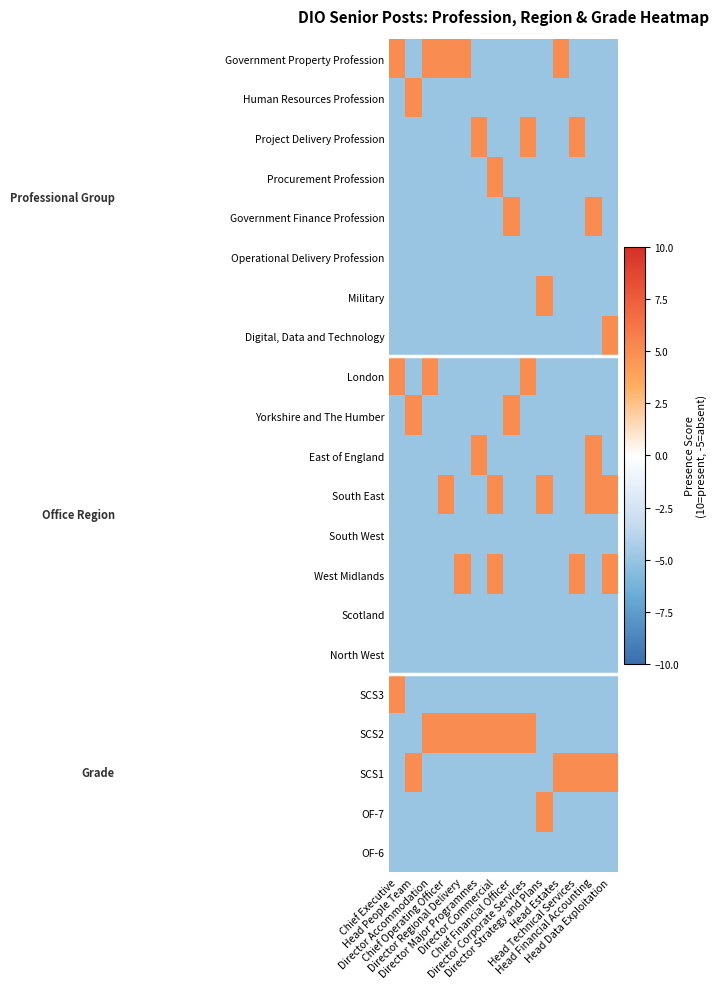

Between Head Financial Accounting and Head Data Exploitation, which series saw the biggest shift?

Government Finance Profession